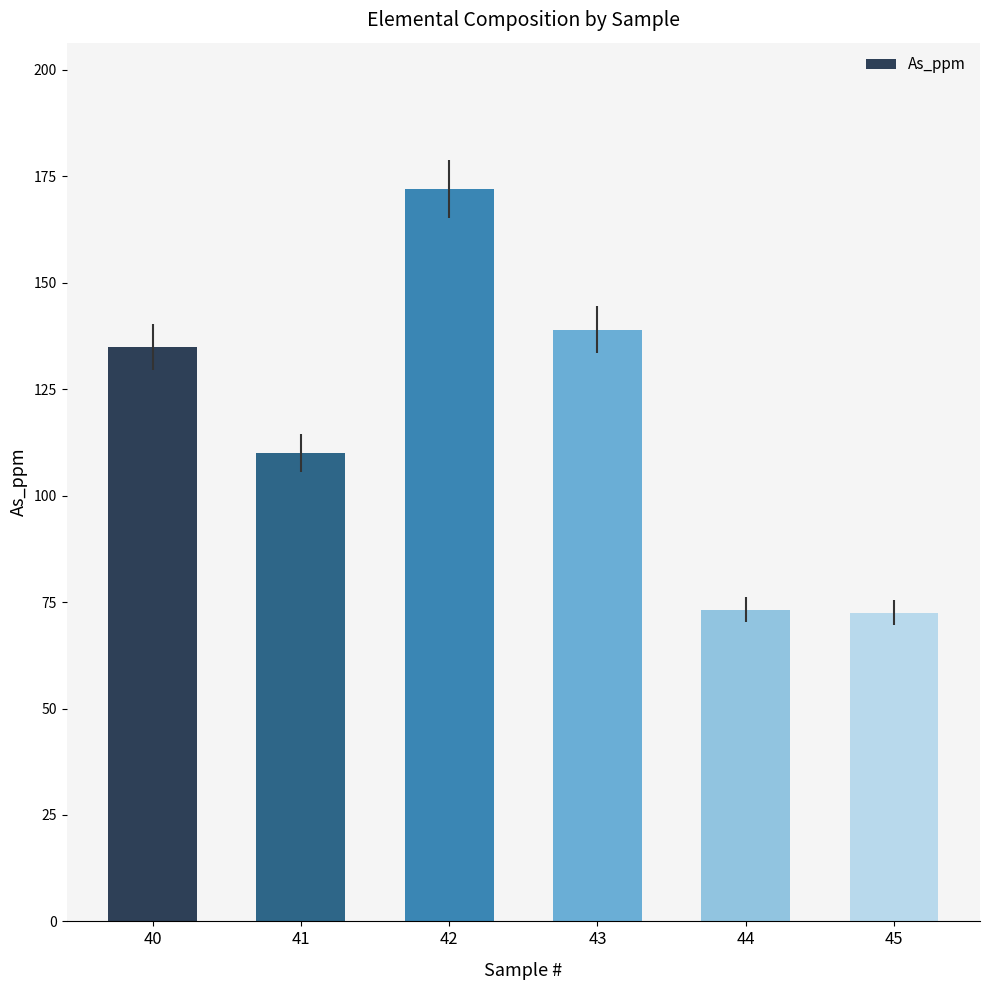

What is the value of the 3rd bar from the left?

172.0